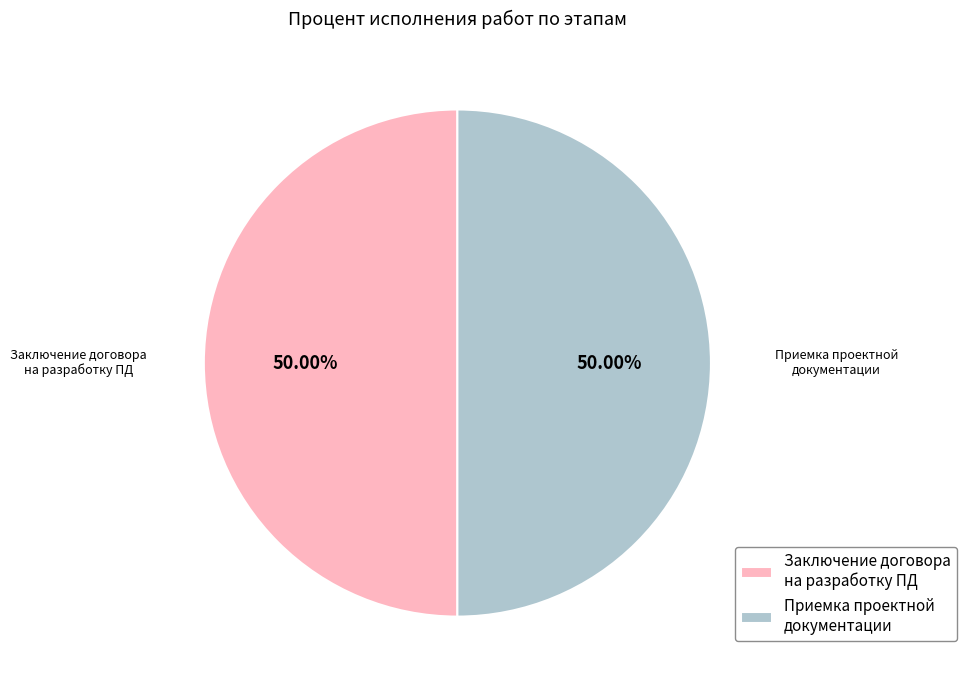

What is the ratio of the value at Приемка проектной документации to the value at Заключение договора на разработку ПД?

1.0